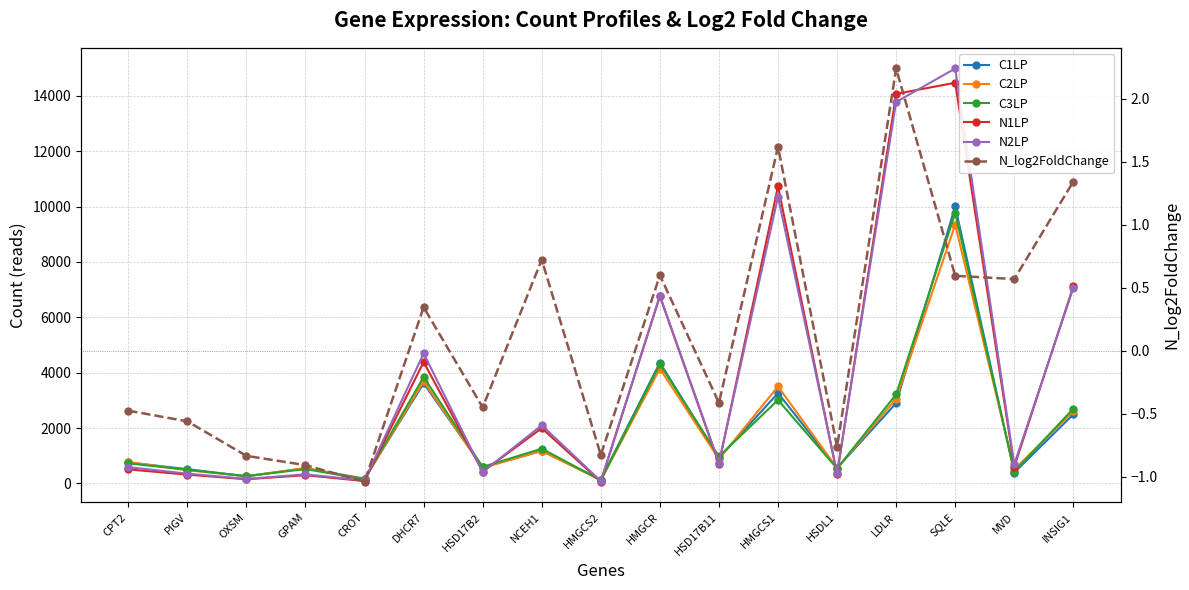

What is the difference between the second highest and second lowest values in the N1LP series?

13986.0